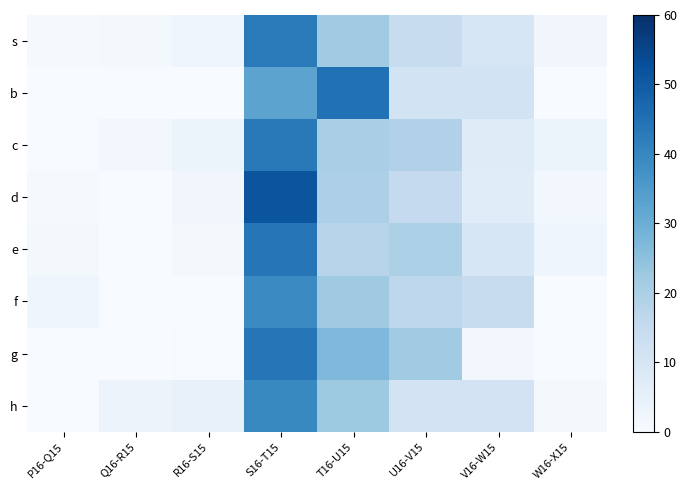

Reading left to right, transcribe all the data shown in this chart.

s: P16-Q15=0.6	Q16-R15=1.3	R16-S15=2.8	S16-T15=42.8	T16-U15=22.0	U16-V15=14.4	V16-W15=9.6	W16-X15=2.1
b: P16-Q15=0.0	Q16-R15=0.0	R16-S15=0.0	S16-T15=32.7	T16-U15=44.9	U16-V15=11.2	V16-W15=11.2	W16-X15=0.0
c: P16-Q15=0.0	Q16-R15=1.5	R16-S15=3.1	S16-T15=43.1	T16-U15=20.2	U16-V15=19.0	V16-W15=7.1	W16-X15=3.1
d: P16-Q15=0.6	Q16-R15=0.1	R16-S15=2.0	S16-T15=51.5	T16-U15=19.6	U16-V15=15.2	V16-W15=7.0	W16-X15=1.6
e: P16-Q15=1.3	Q16-R15=0.0	R16-S15=1.4	S16-T15=43.7	T16-U15=17.7	U16-V15=19.8	V16-W15=9.6	W16-X15=2.5
f: P16-Q15=2.8	Q16-R15=0.0	R16-S15=0.0	S16-T15=39.0	T16-U15=22.1	U16-V15=16.6	V16-W15=14.5	W16-X15=0.0
g: P16-Q15=0.0	Q16-R15=0.0	R16-S15=0.4	S16-T15=43.9	T16-U15=27.1	U16-V15=21.8	V16-W15=1.5	W16-X15=0.0
h: P16-Q15=0.0	Q16-R15=3.4	R16-S15=4.3	S16-T15=39.4	T16-U15=22.3	U16-V15=10.8	V16-W15=10.9	W16-X15=1.3